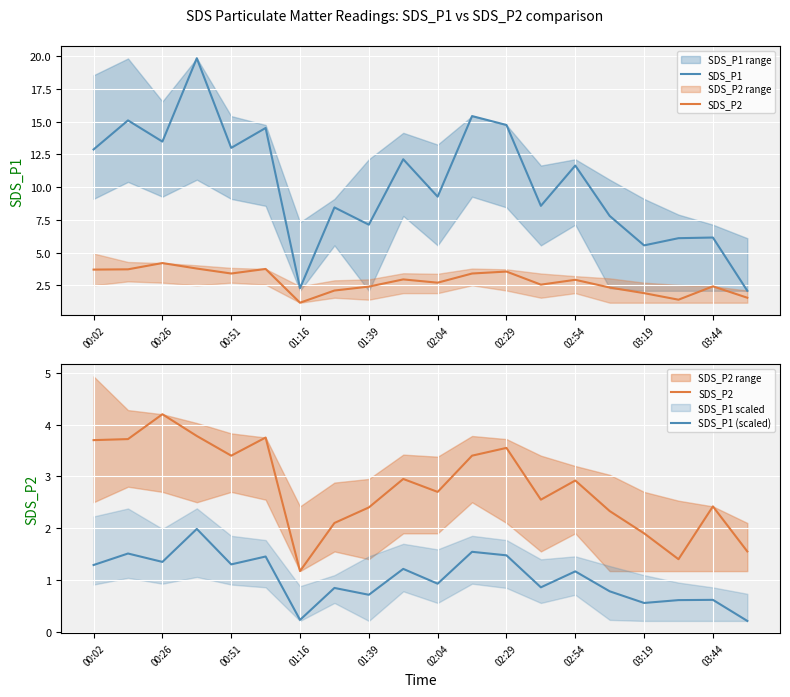

What is the difference between the maximum and second lowest values in the SDS_P1 (scaled) series?

1.8